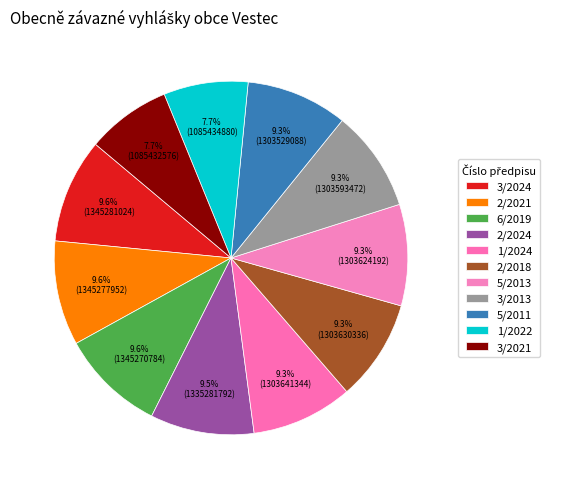

Is 1/2024 the majority of the pie?

No